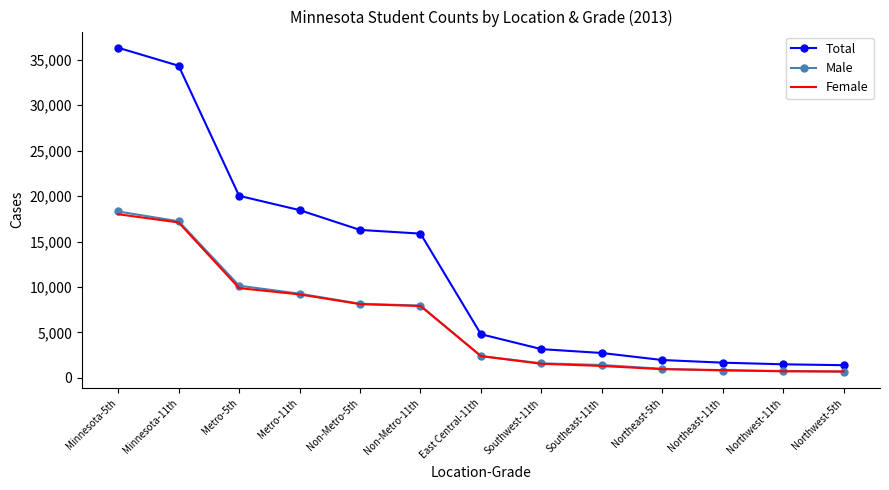

Between Metro-5th and Non-Metro-11th, which series saw the biggest shift?

Total